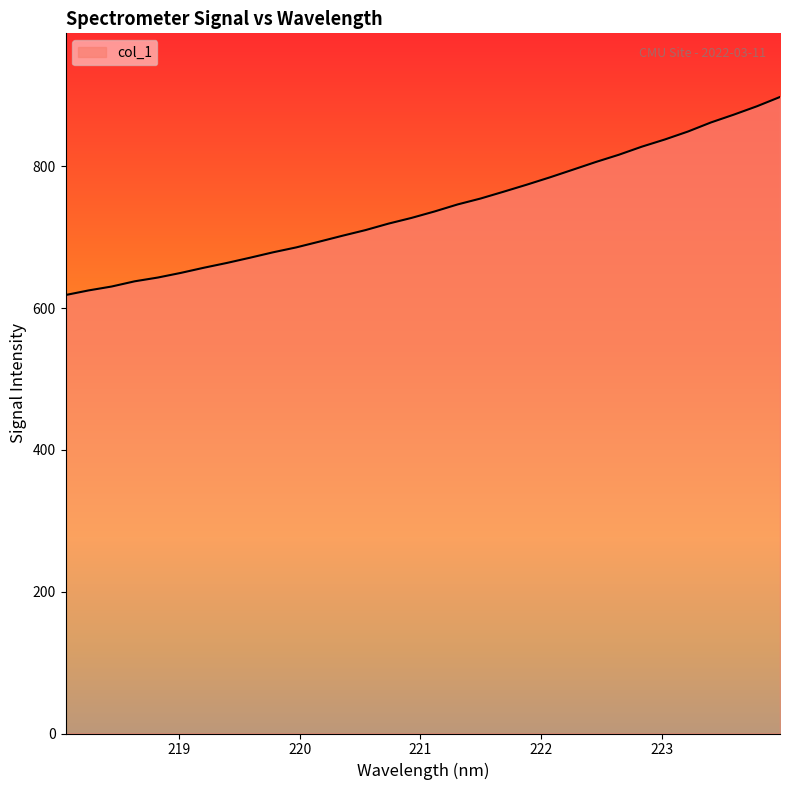

How many series are shown in this chart?

1